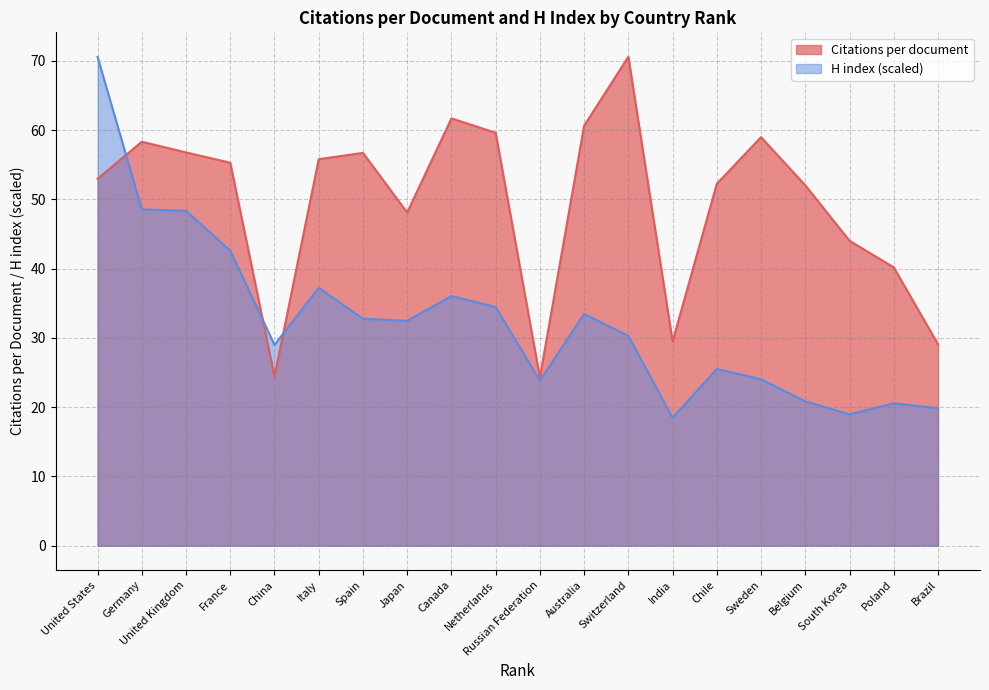

How many lines are shown in the chart?

2